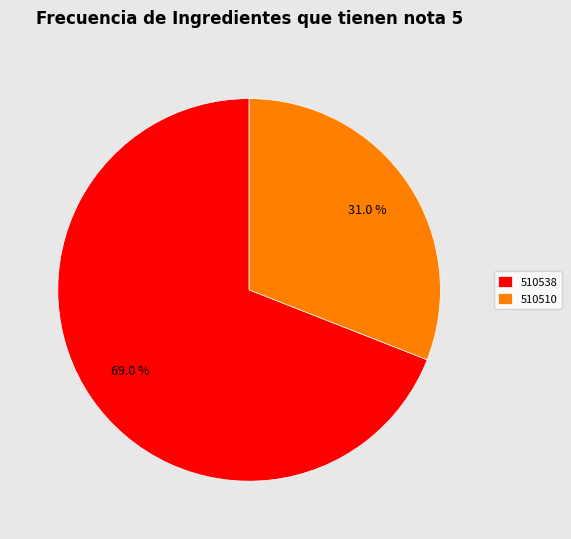

Between 510538 and 510510, which is larger?

510538